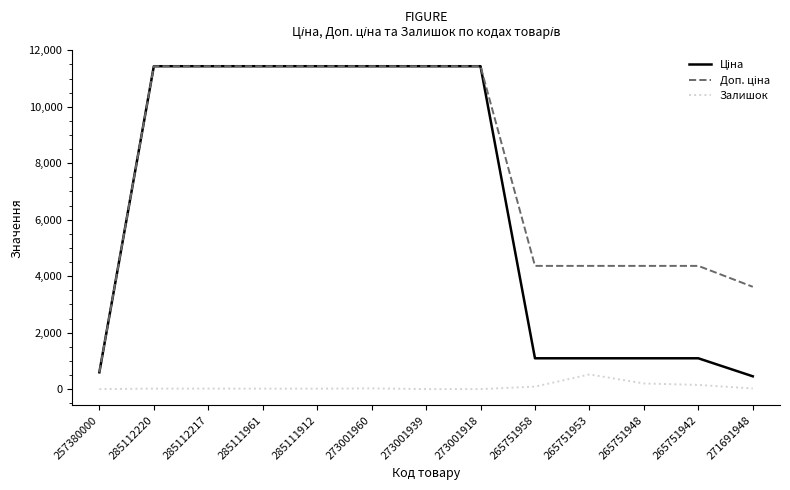

What is the maximum value shown in the chart?

11436.8